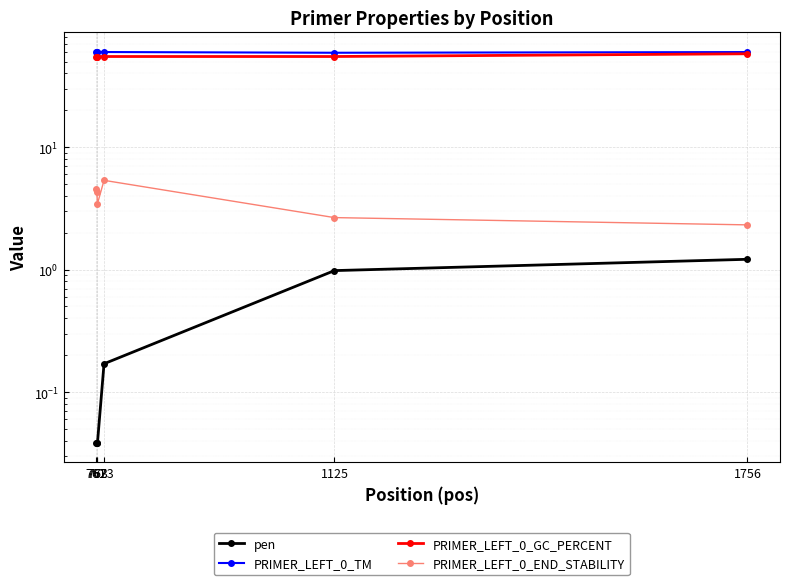

Is this an area chart (filled region under the line)?

No